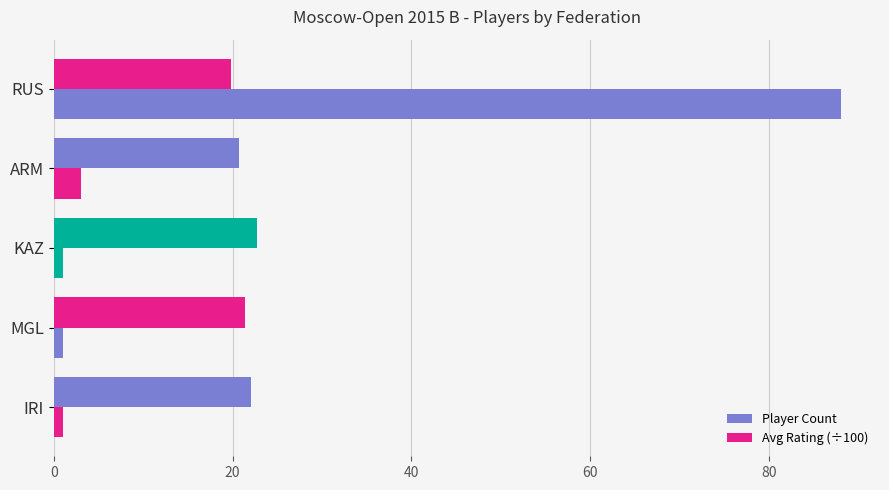

Count the number of categories in the chart.

5